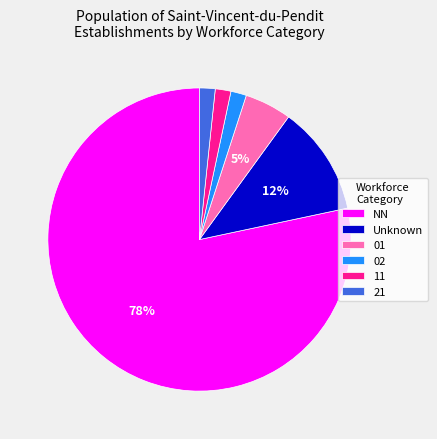

Which has a higher value, 02 or NN?

NN